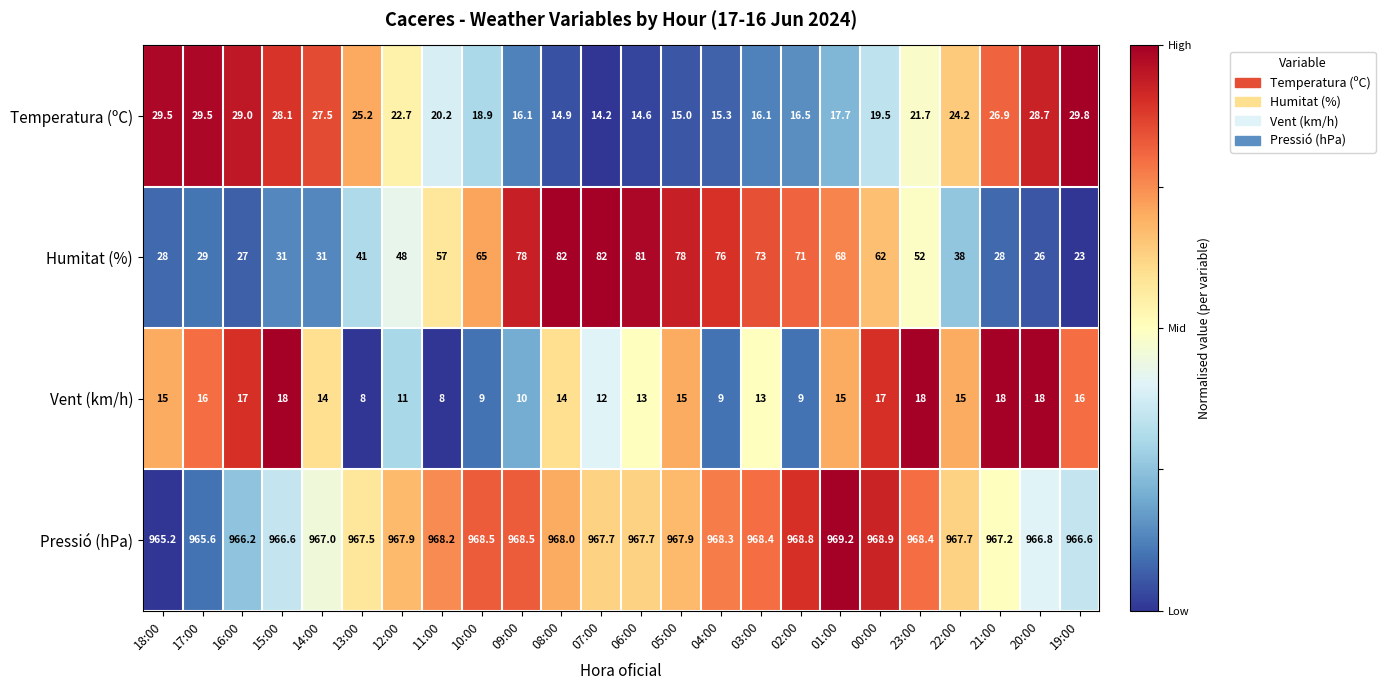

How many series are shown in this chart?

4